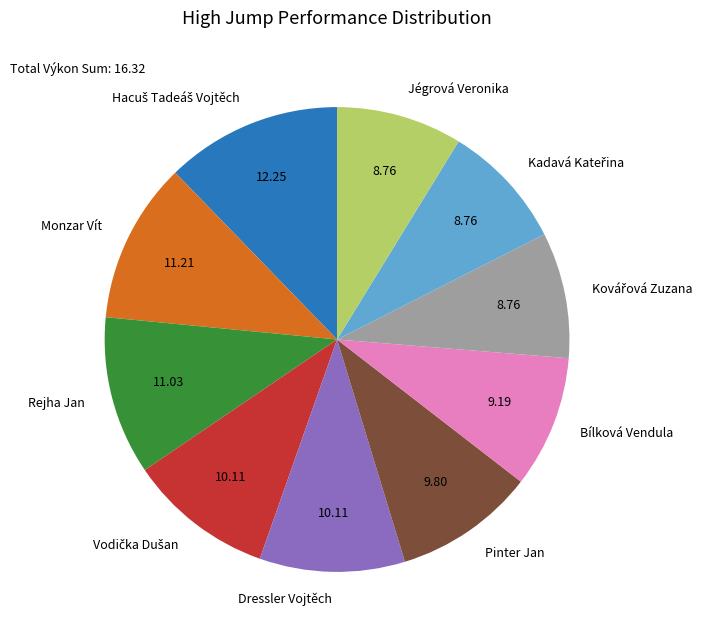

Is it true that Dressler Vojtěch is 20% of the pie?

False